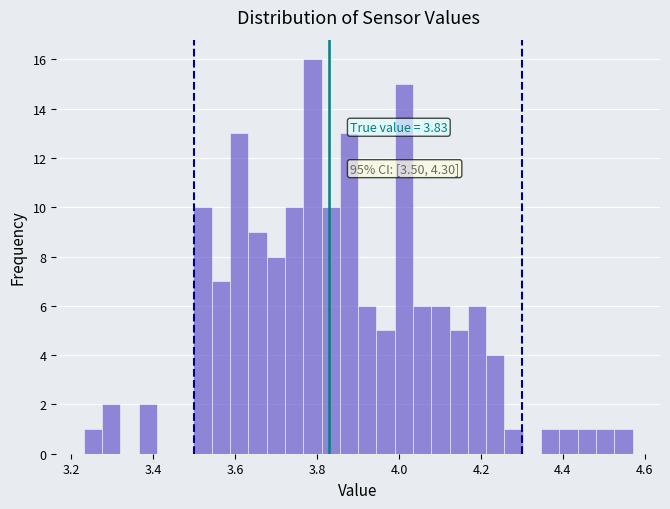

Read against the x-axis, roughly where is the centre of the tallest bar?

3.78